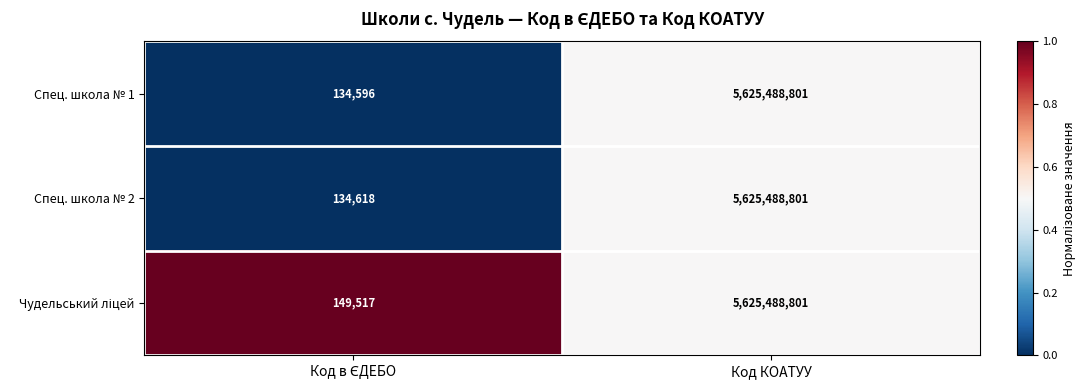

At which category is the sum across all series the highest?

Код КОАТУУ